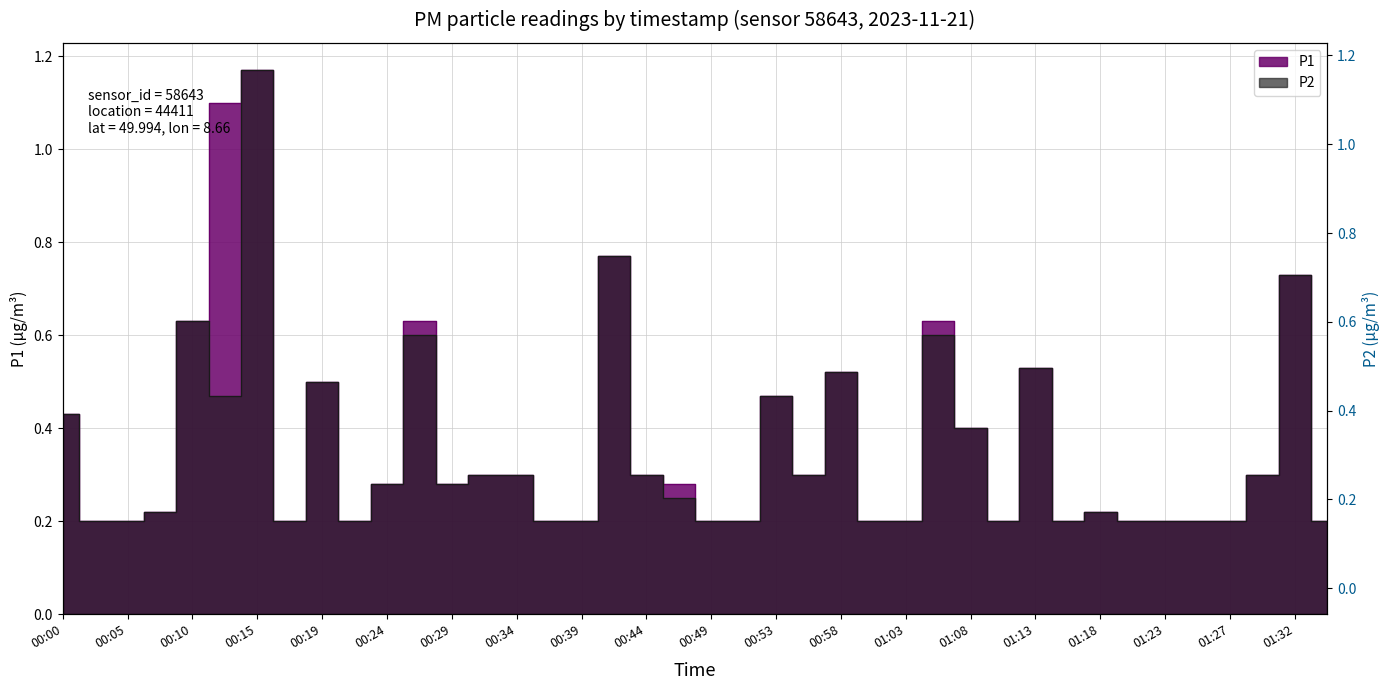

List the series in order of their peak value, highest first.

P1, P2